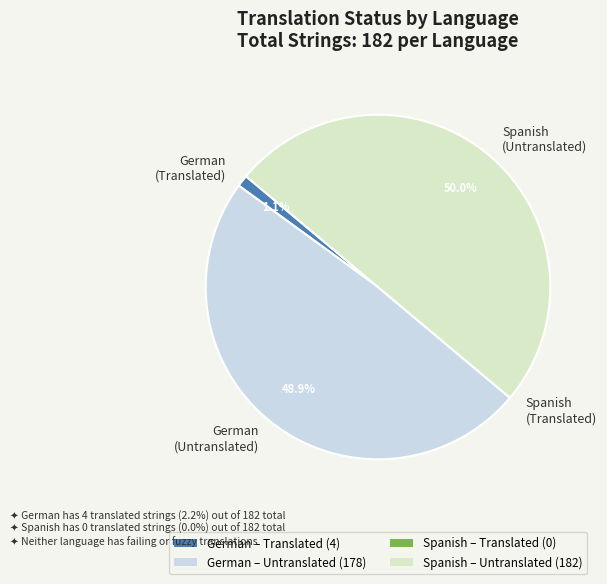

To the nearest percent, what is the difference between the largest and smallest slice percentages?

50%